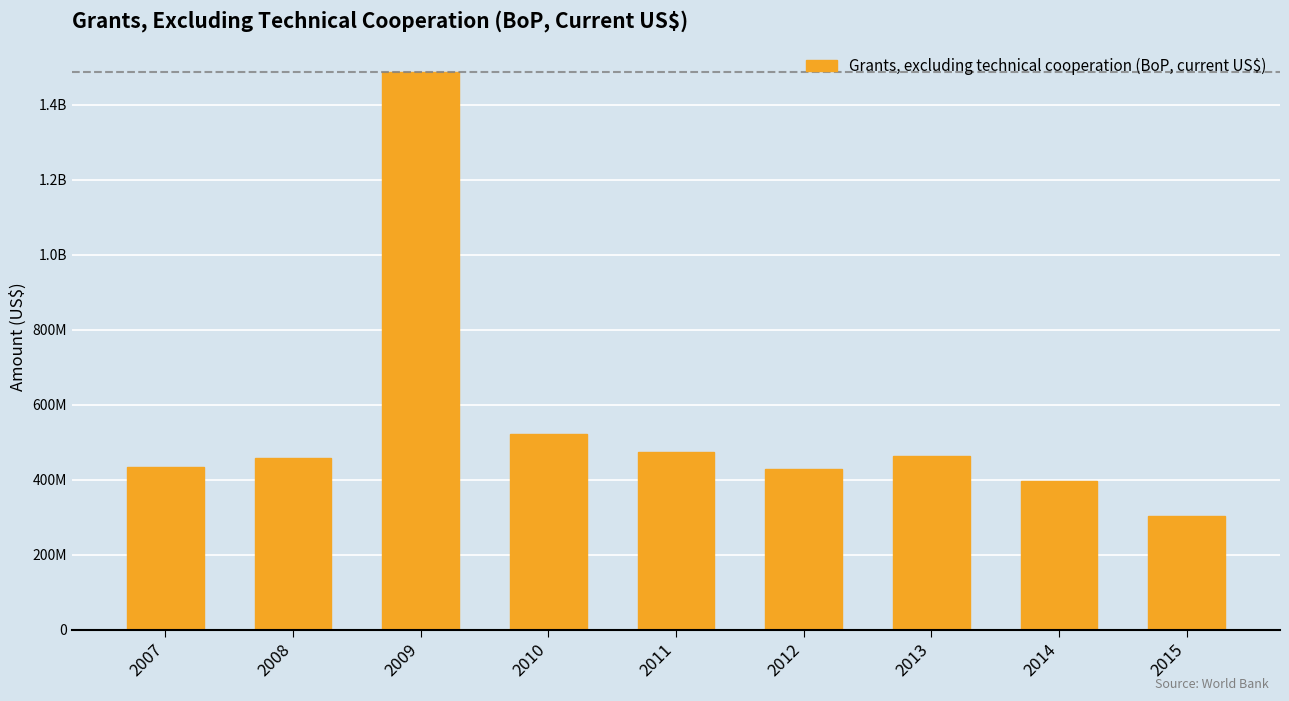

Does the chart contain any negative values?

No